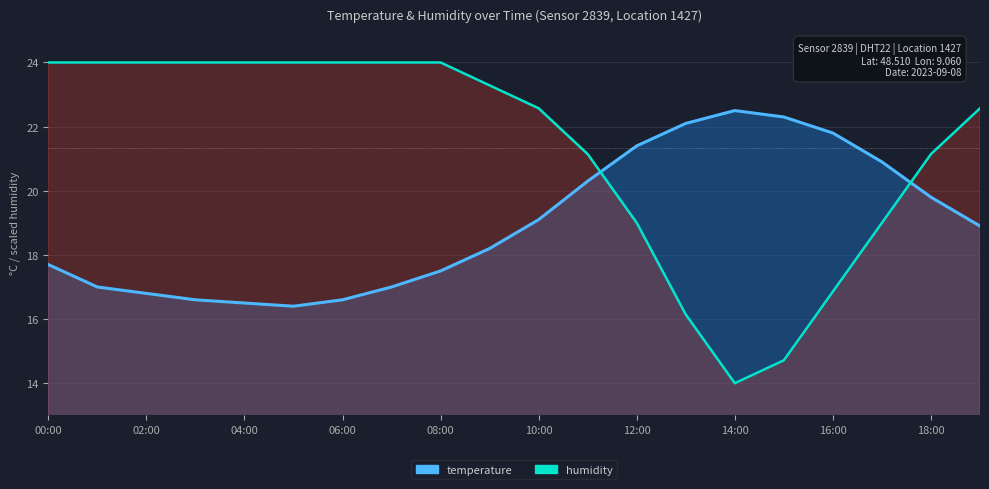

What is the total value across all series at 11:00?

41.4